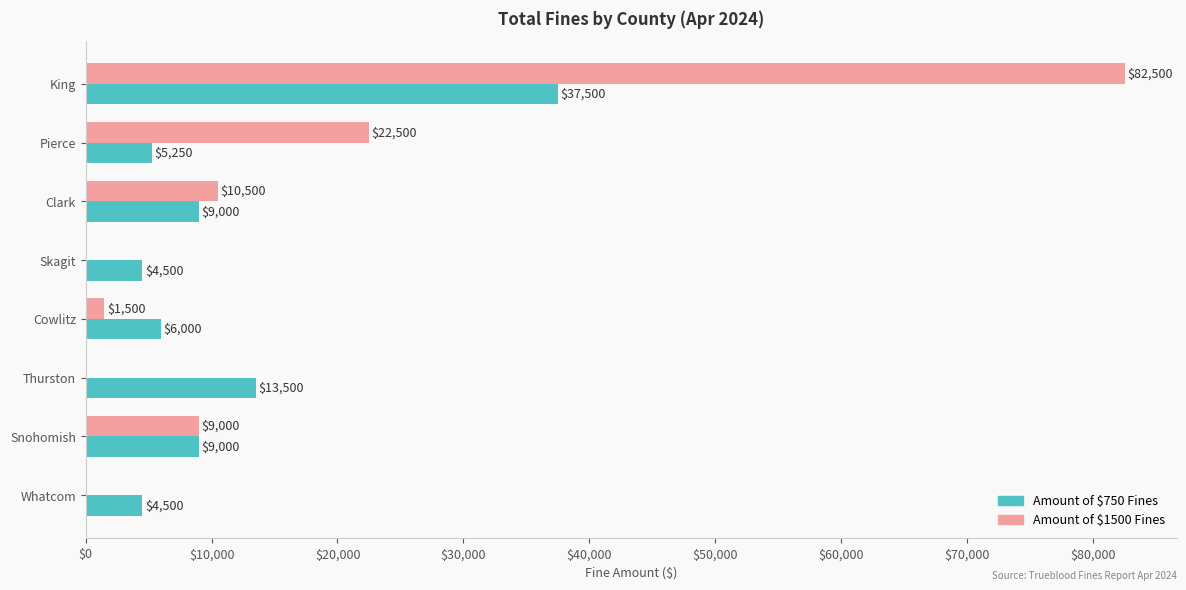

At which label is Amount of $1500 Fines closest to 41250?

Pierce